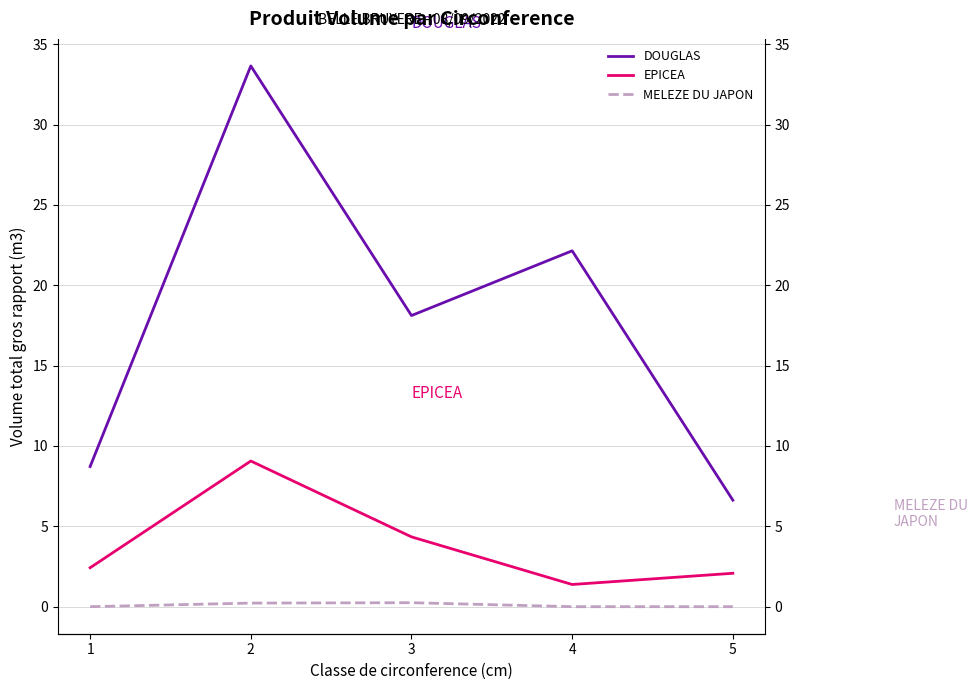

True or false: EPICEA has a value of 3.0 at 5.

False